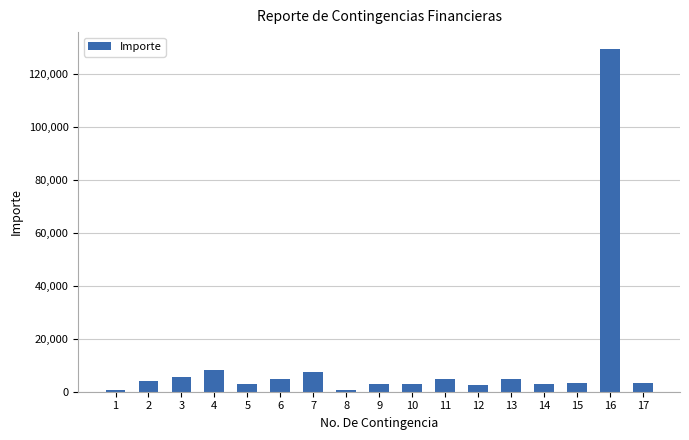

How many data points are less than 3249?

8